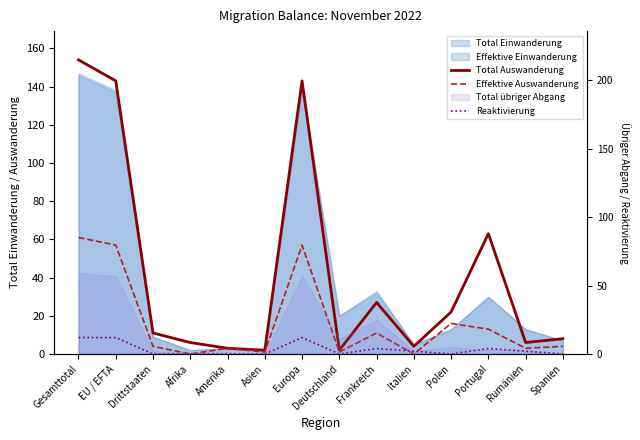

True or false: Effektive Auswanderung has a value of 39 at Europa.

False